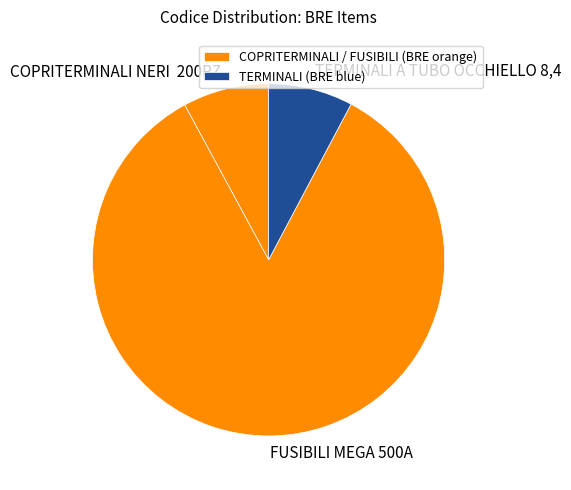

Which category has the biggest portion of the pie?

FUSIBILI MEGA 500A